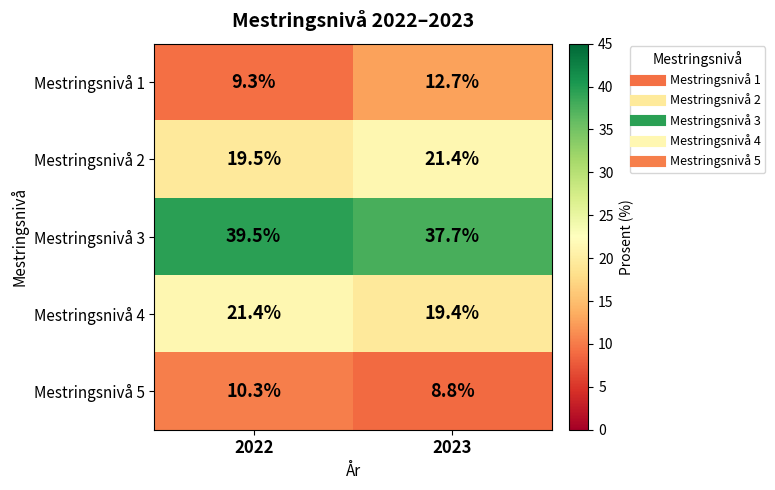

How many categories are shown in the chart?

2